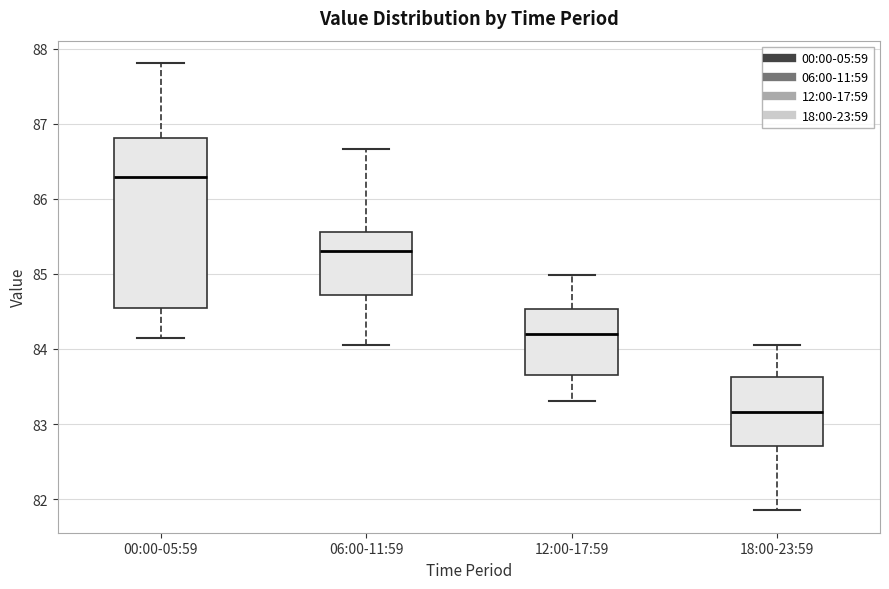

Where does the upper whisker of the box for 18:00-23:59 end on the y-axis? The values are not printed on the chart, so give them approximately, as read against the axis.

84.1